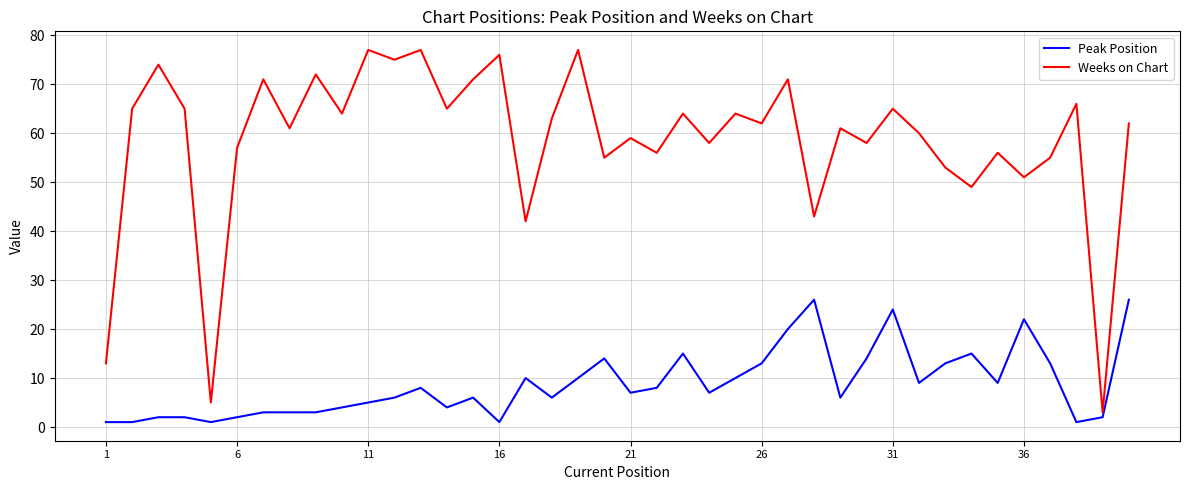

What is the greatest value displayed?

77